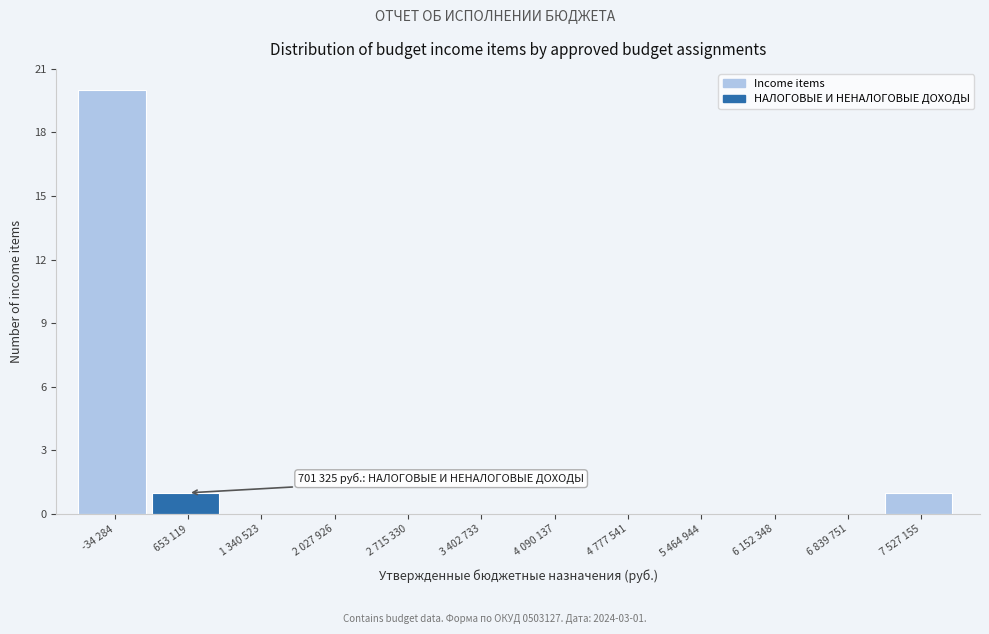

Reading left to right, list all the values displayed in this chart.

-34 284=20	653 119=1	1 340 523=0	2 027 926=0	2 715 330=0	3 402 733=0	4 090 137=0	4 777 541=0	5 464 944=0	6 152 348=0	6 839 751=0	7 527 155=1